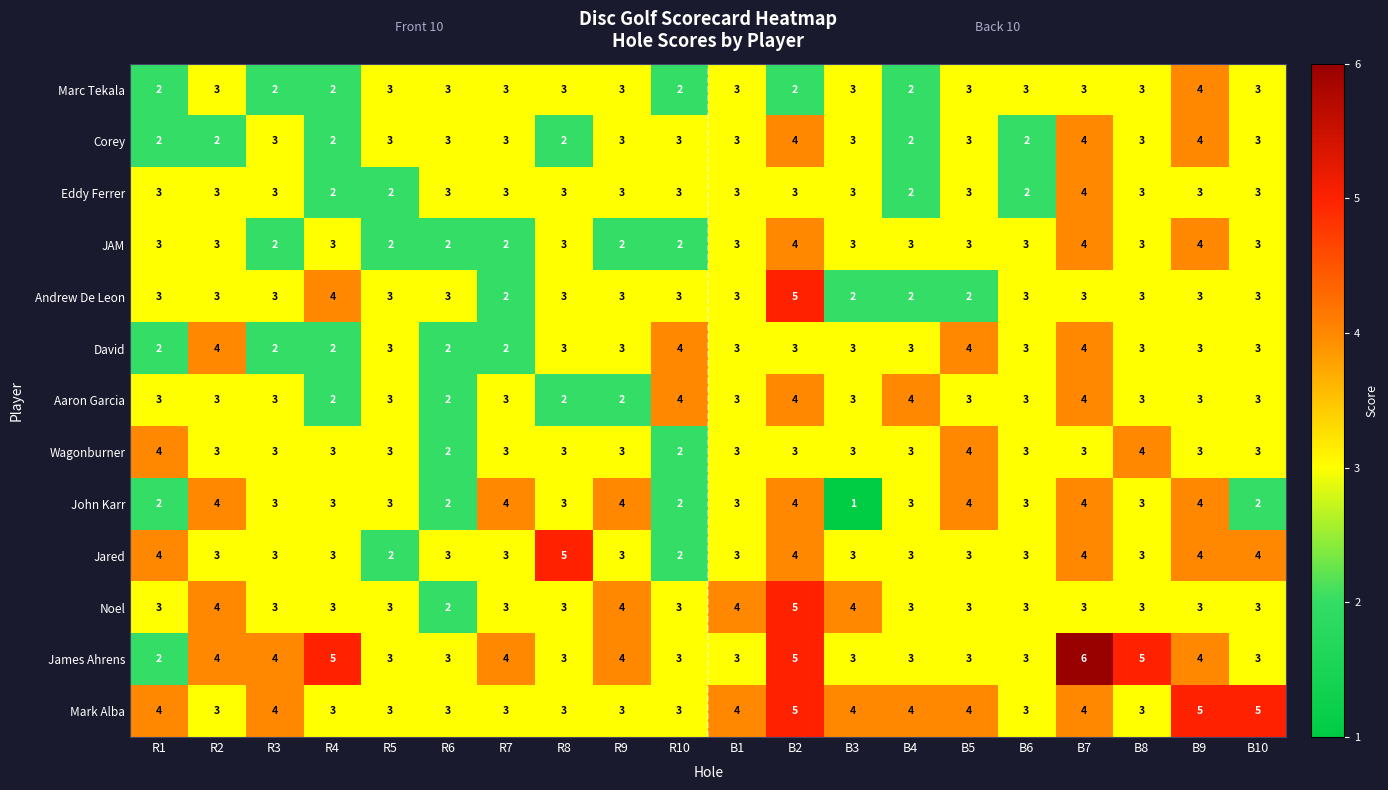

At how many categories does at least one series exceed 2?

20